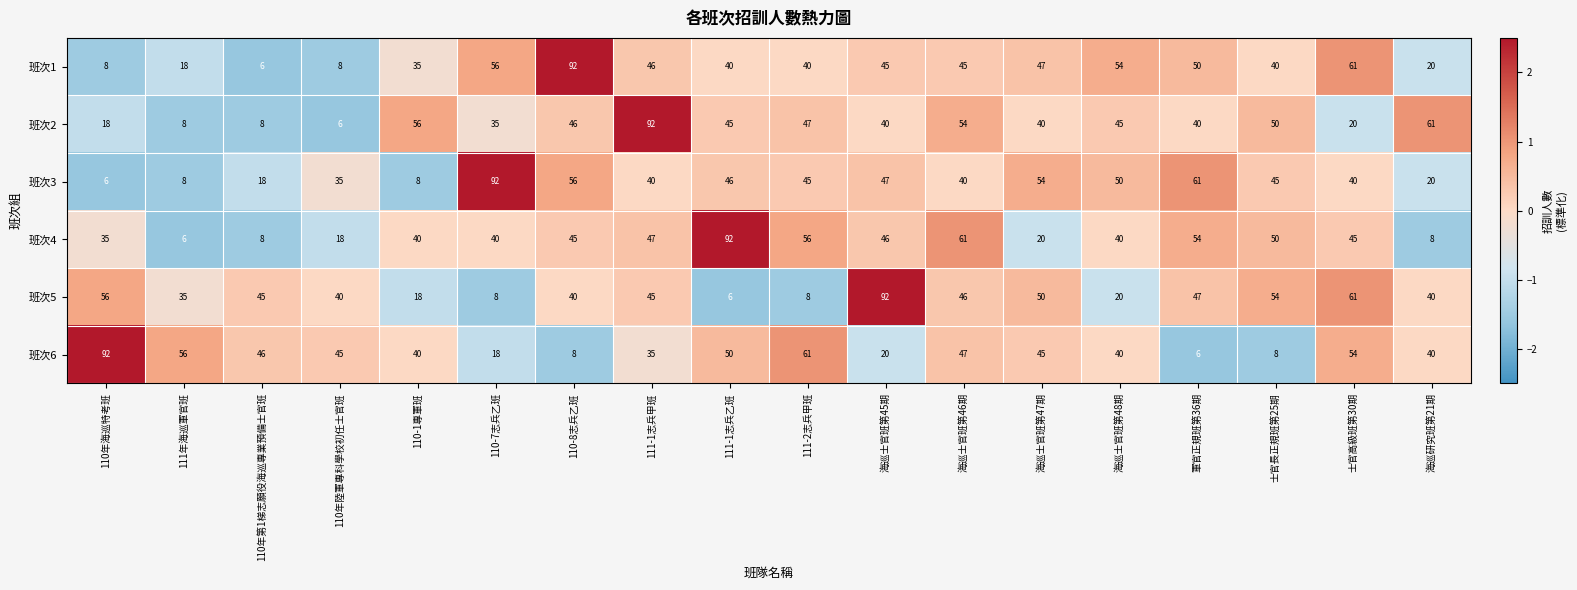

Which series changed the most between 111-1志兵甲班 and 海巡研究班第21期?

班次4